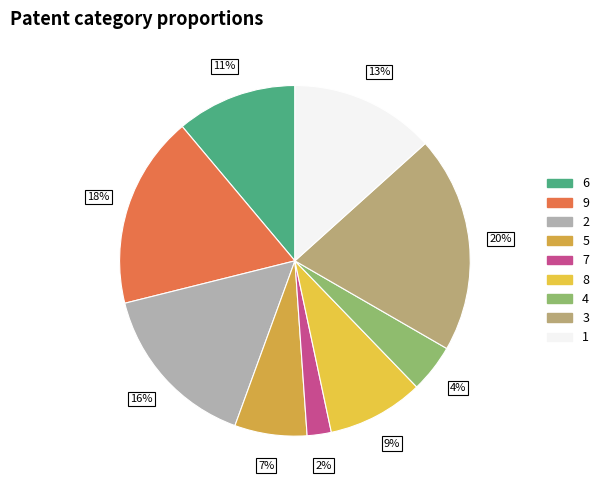

What percentage is the 1 slice, to the nearest percent?

13%